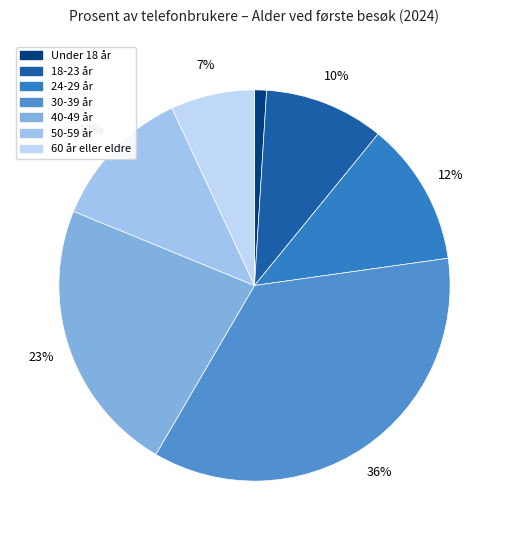

To the nearest percent, what is the difference between the 24-29 år and 18-23 år slice percentages?

2%